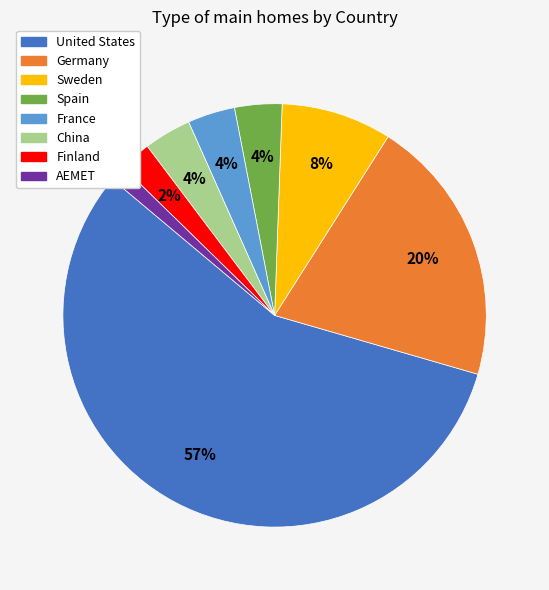

Is it true that Sweden is 23% of the pie?

False